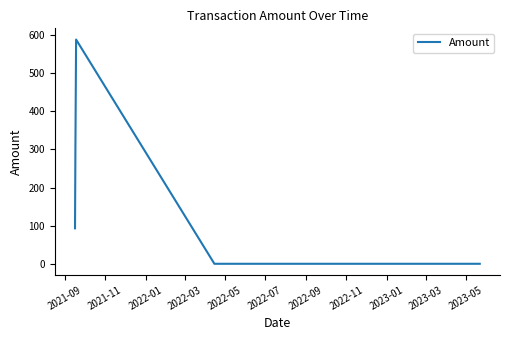

What is the greatest value displayed?

588.1